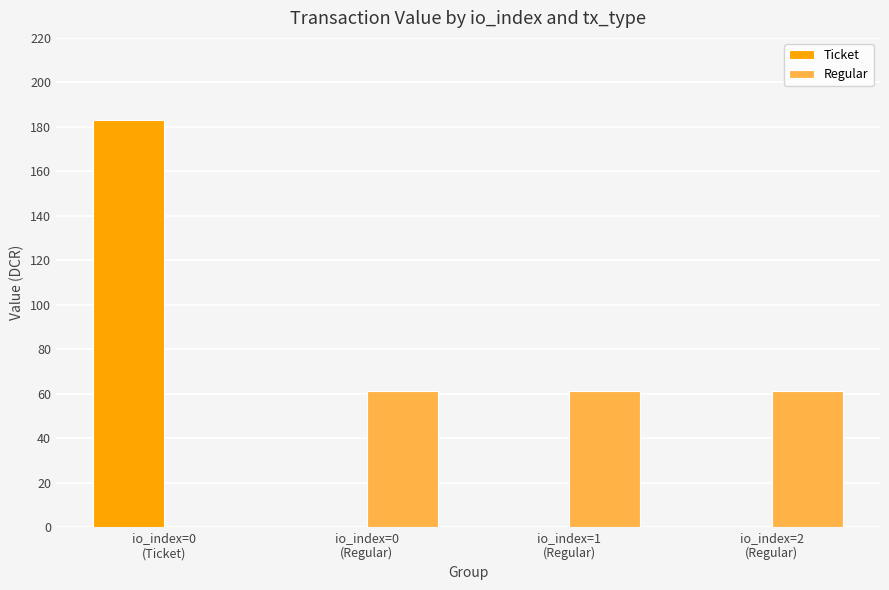

What is the sum of all Regular values?

183.3